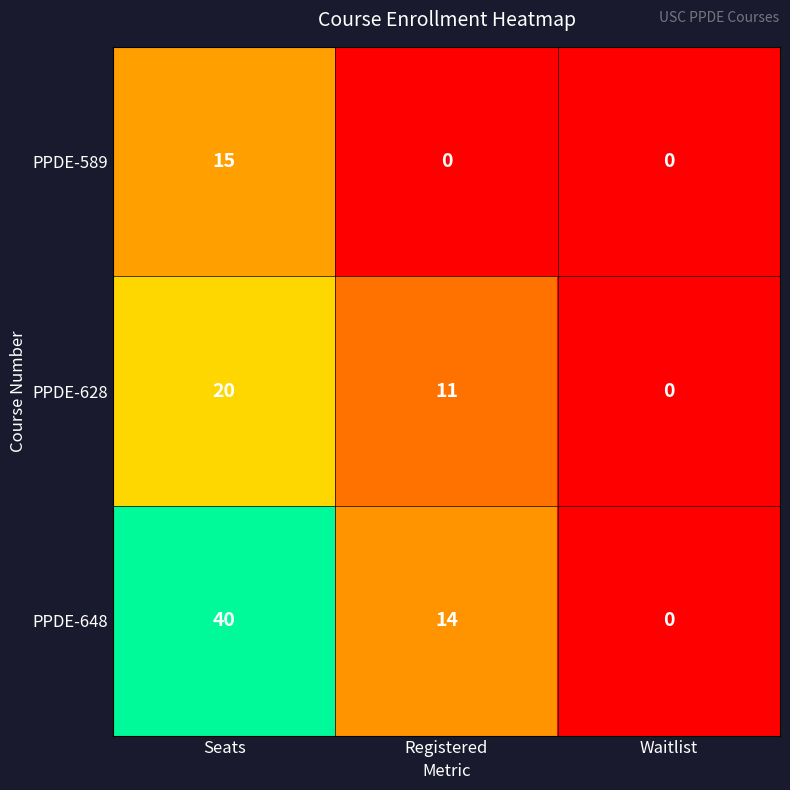

Between Seats and Registered, which series saw the biggest shift?

PPDE-648